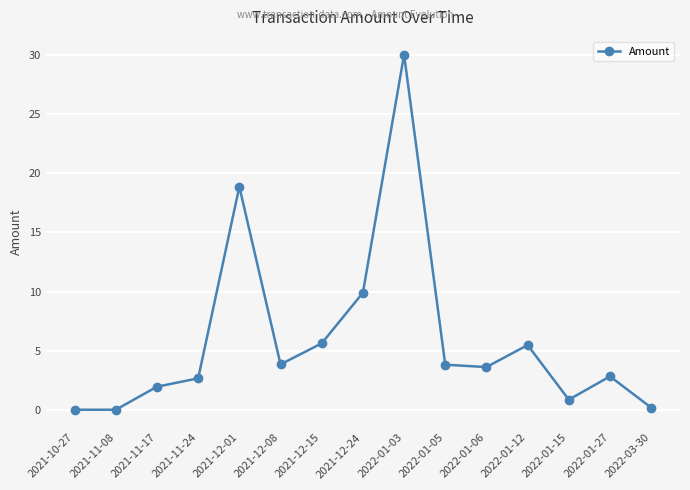

True or false: the data has more than 2 interior local peaks.

True